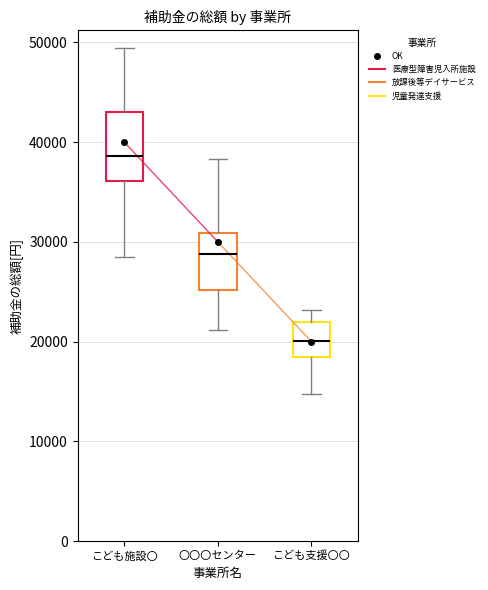

Which box's median line is the highest?

こども施設〇